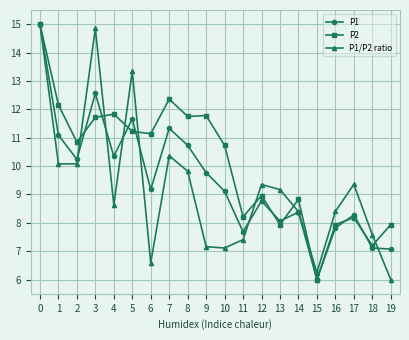

The P1 series shows 4.4 at 18. True or false?

False